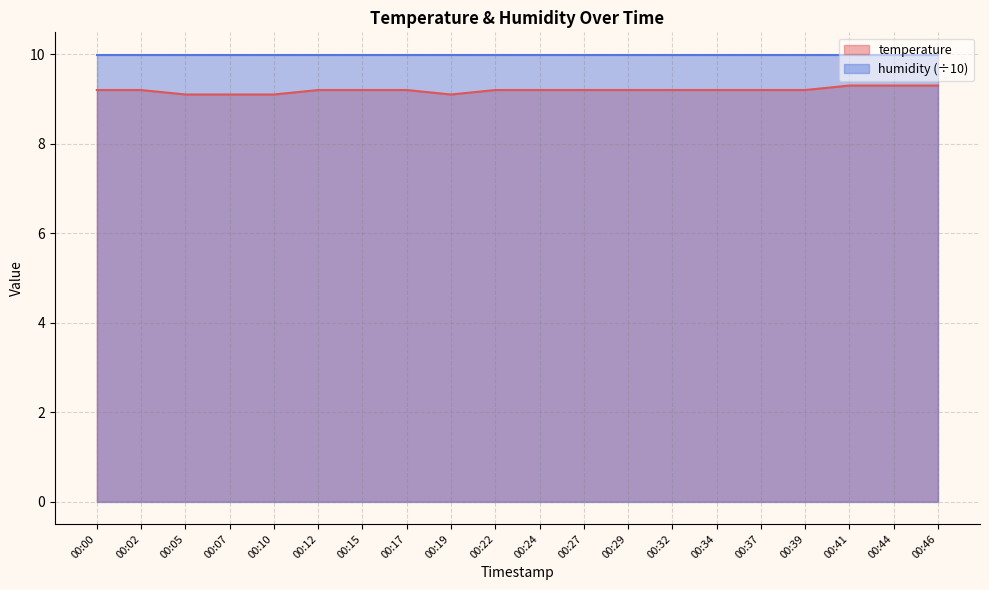

Which category has the lowest value across all series?

00:05